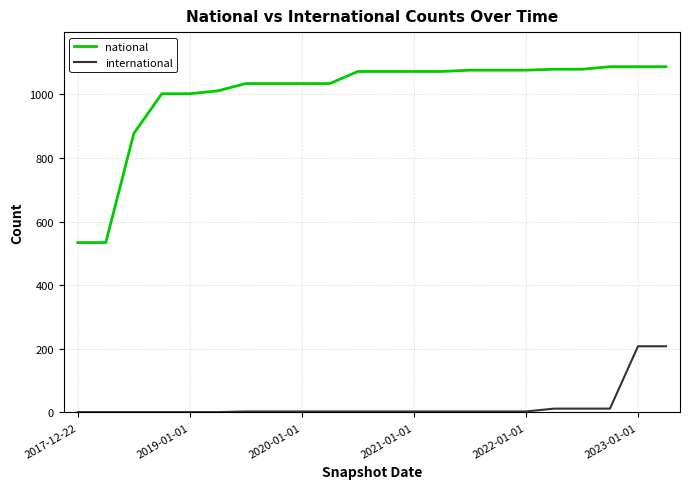

Which series has the largest total across all categories?

national